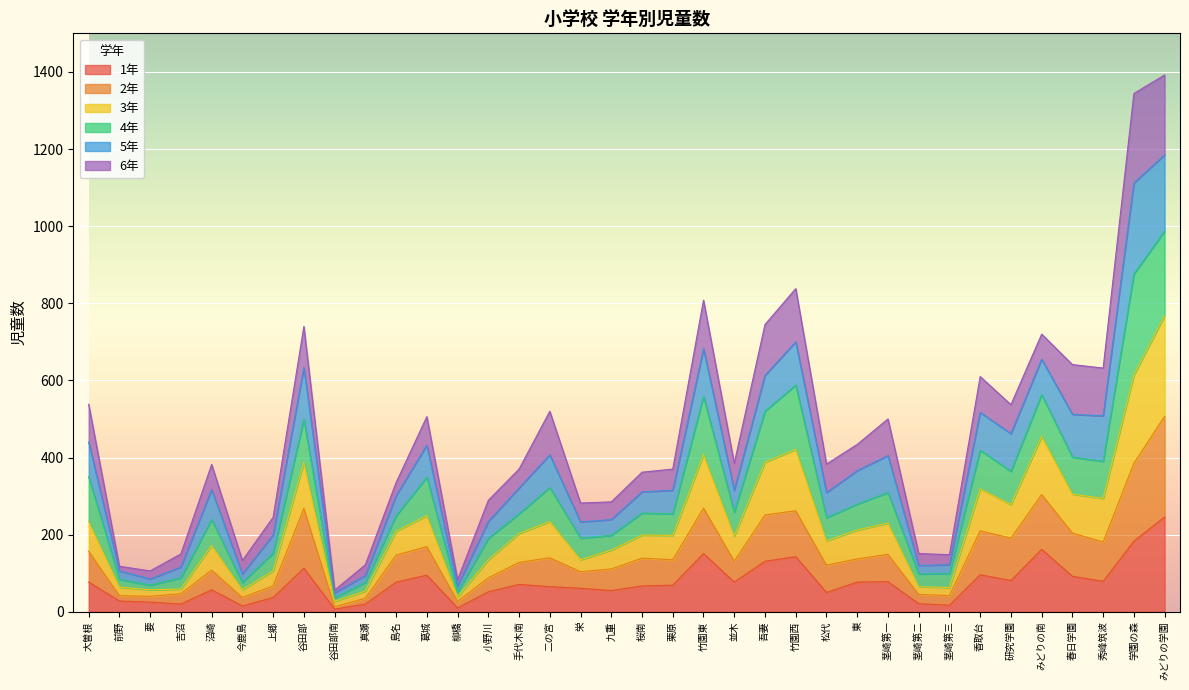

Does the chart display data point markers on the line(s)?

No